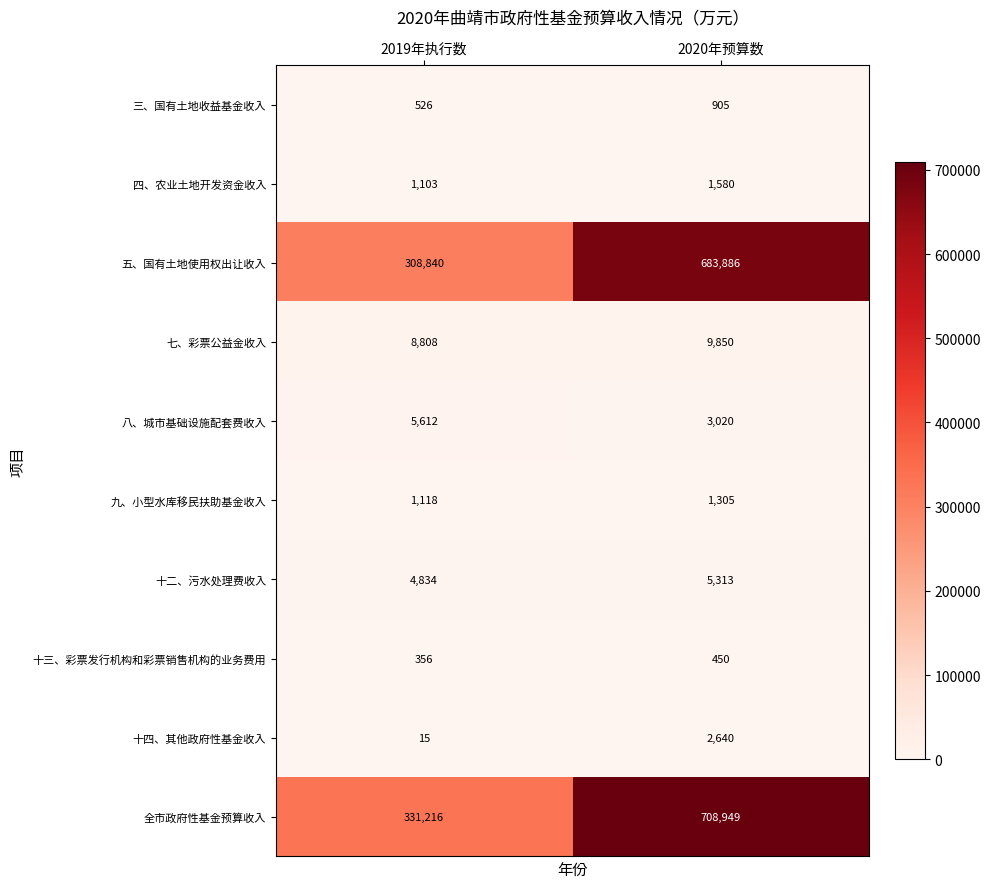

The 全市政府性基金预算收入 series shows 383333 at 2020年预算数. True or false?

False